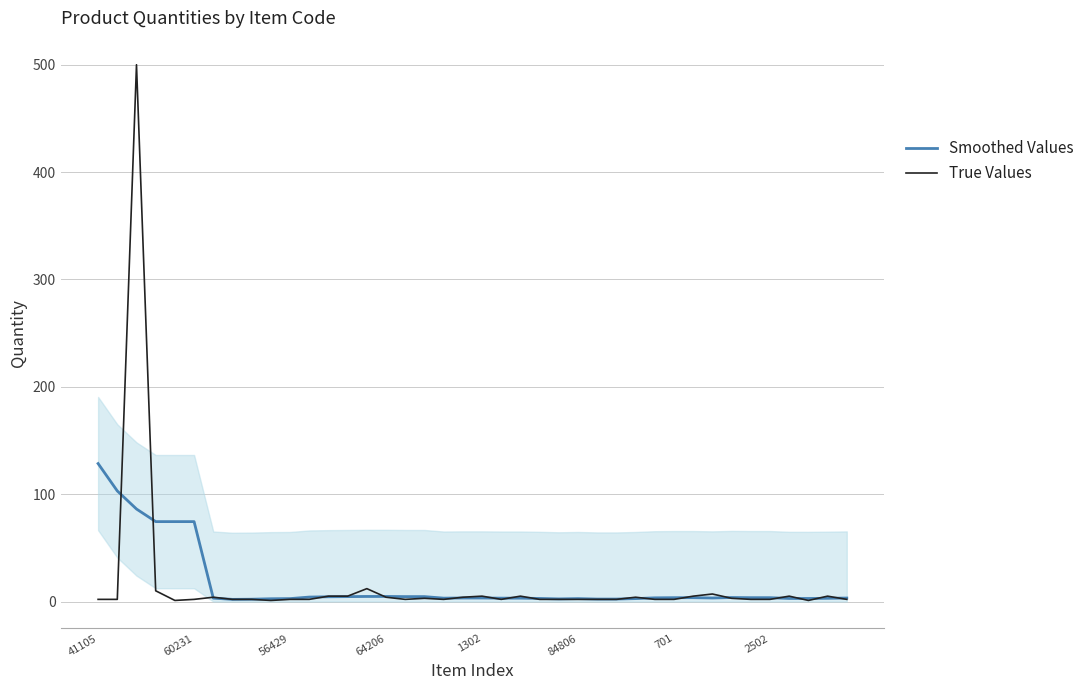

What is the average value of the Smoothed Values series?

16.3